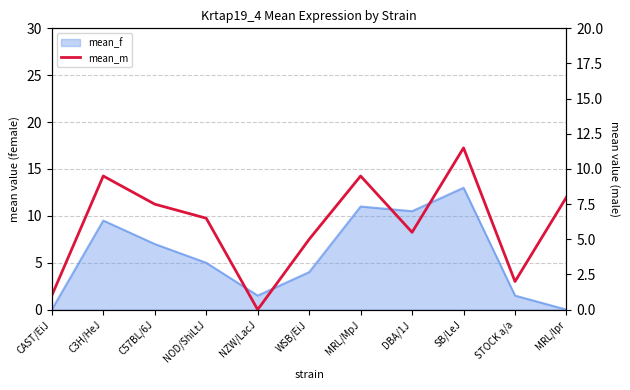

What is the greatest value displayed?

11.5